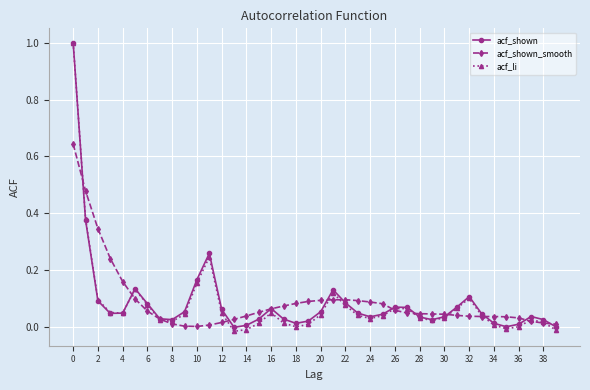

What is the highest value of the acf_li series?

1.0